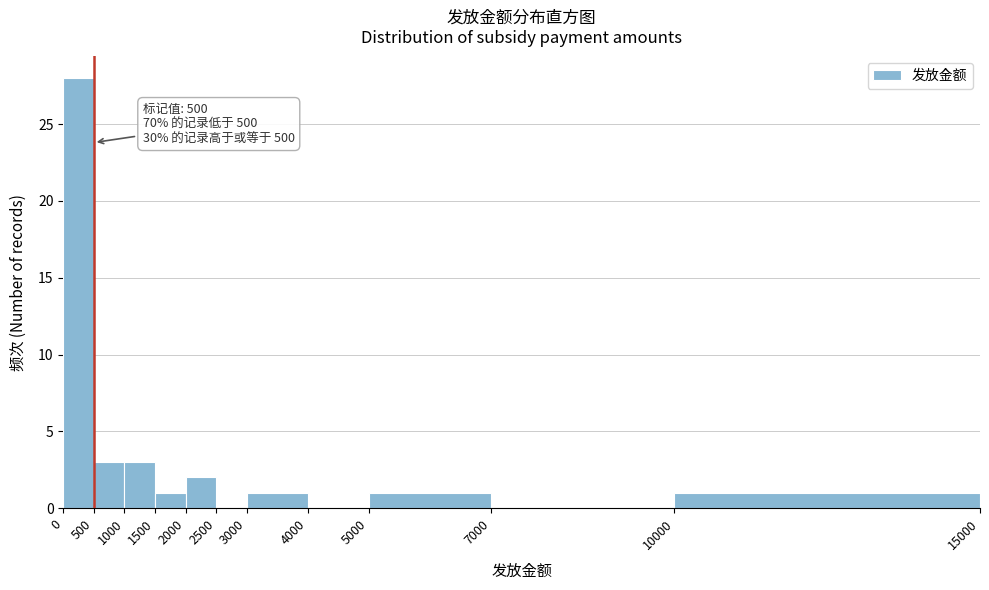

Which range on the x-axis has the tallest bar?

0 to 500